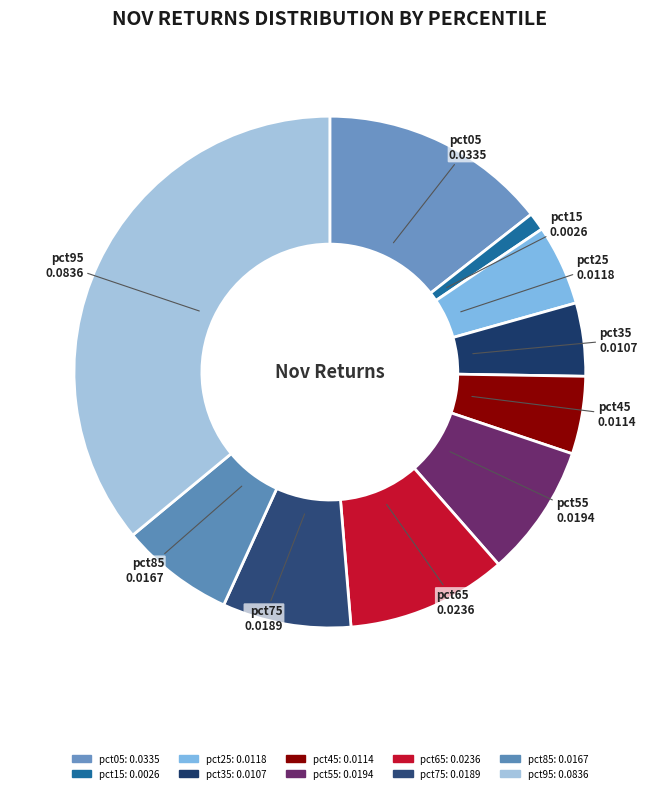

True or false: pct45 accounts for 5% of the total.

True